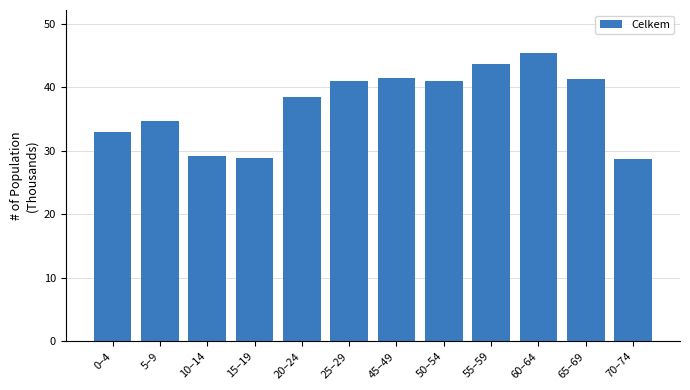

Is it true that the value at 10–14 is 29.2?

True